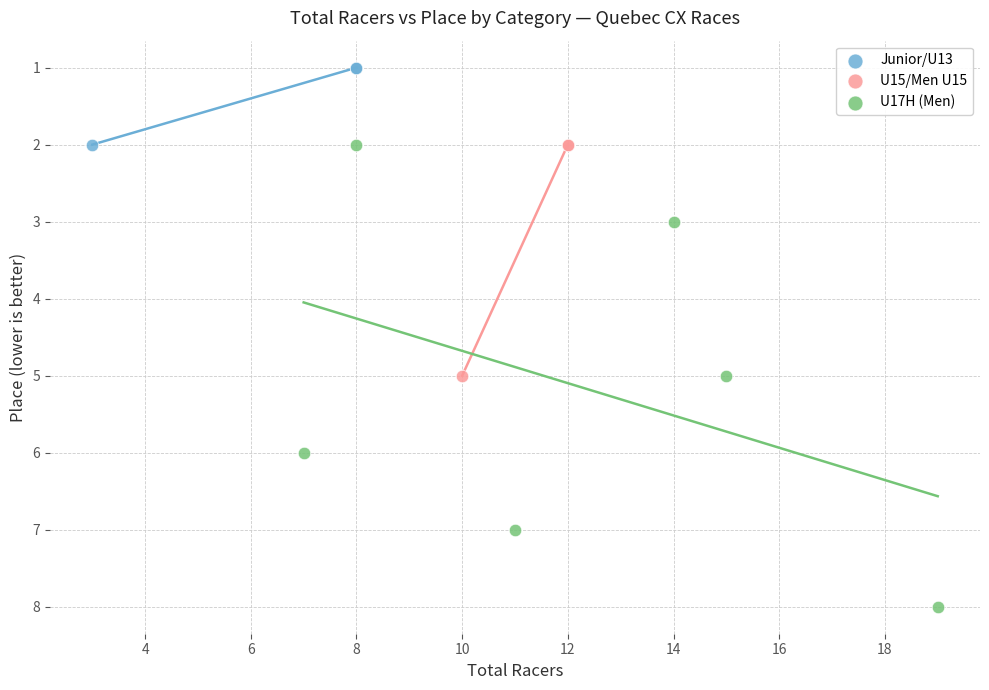

Which series contains the lowest Y value?

Junior/U13